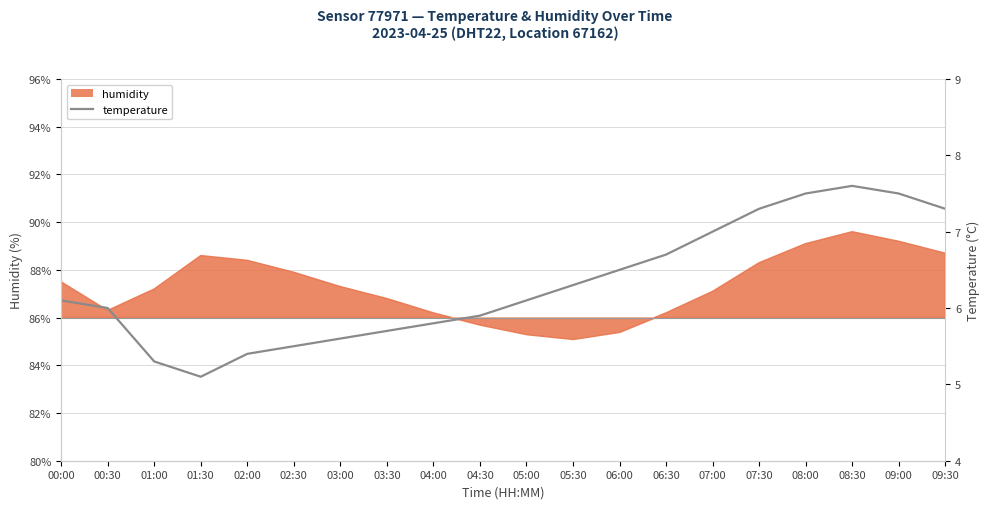

How many lines are shown in the chart?

1